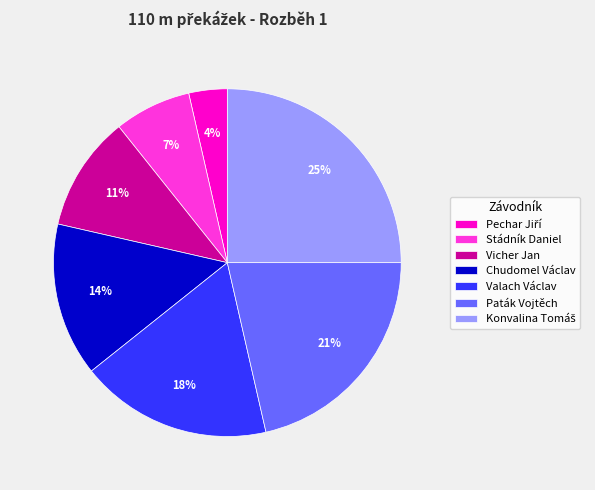

To the nearest percent, what percentage of the pie is Stádník Daniel?

7%